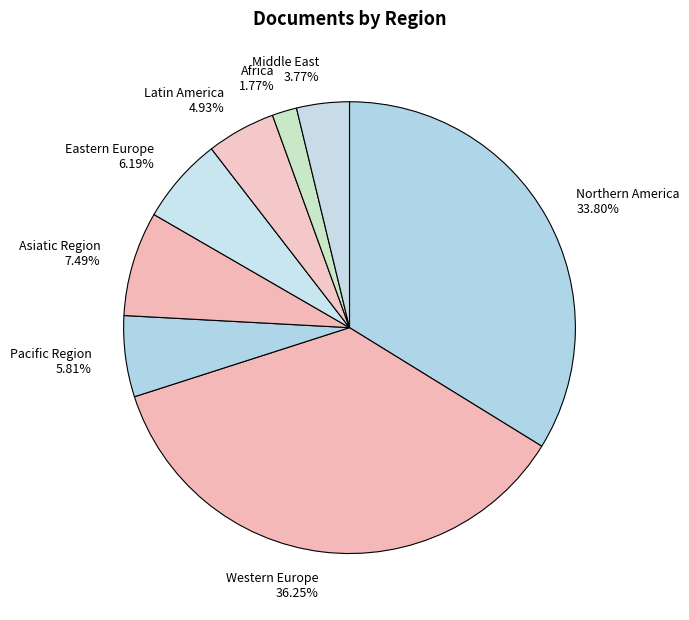

Which has a higher value, Northern America 33.80% or Pacific Region 5.81%?

Northern America 33.80%